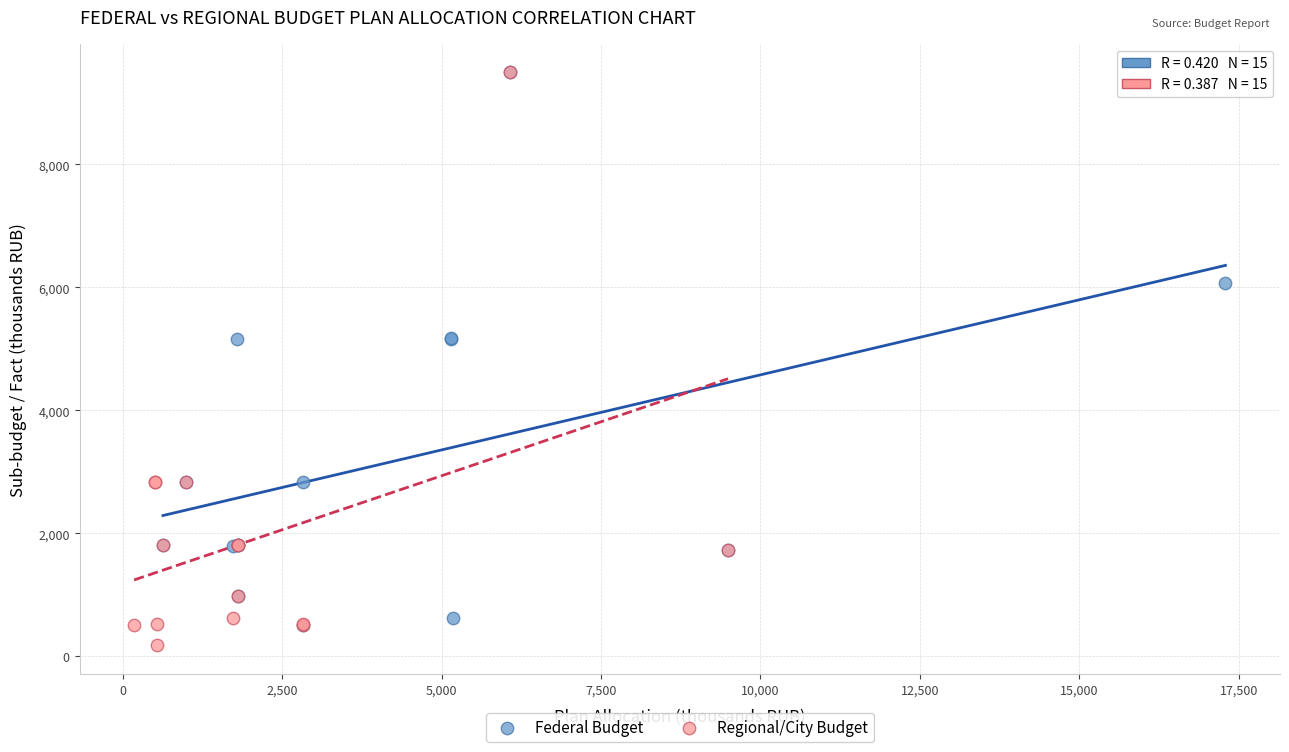

Which series has the widest spread of Y values?

Regional/City Budget